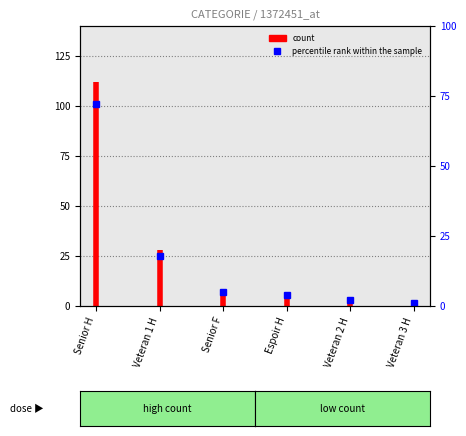

True or false: the data shows 183 at Senior H.

False